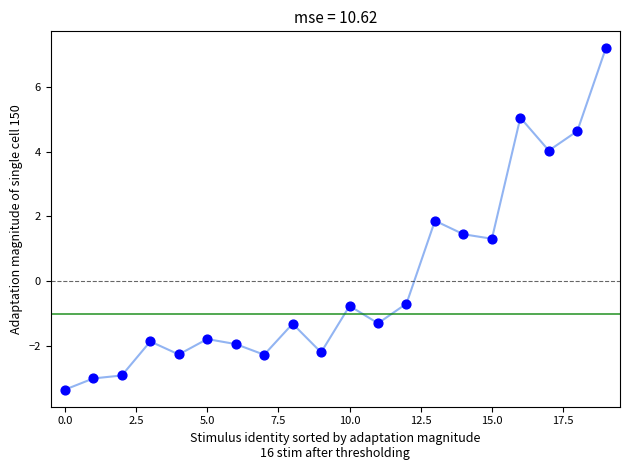

What is the difference between the maximum and minimum values?

10.5